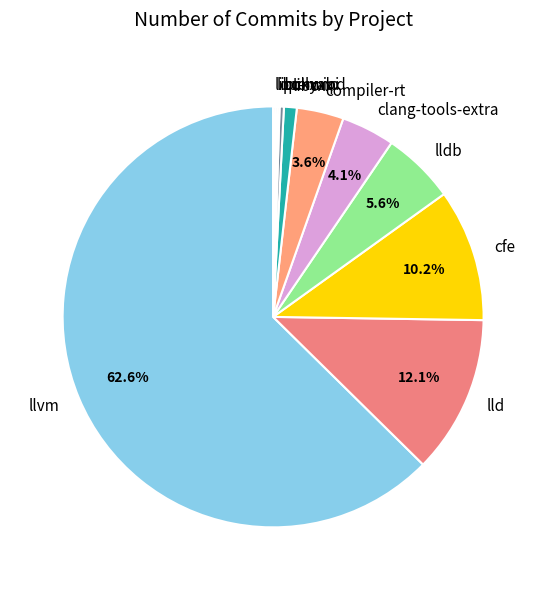

What percentage do lldb and clang-tools-extra together represent?

9.7%